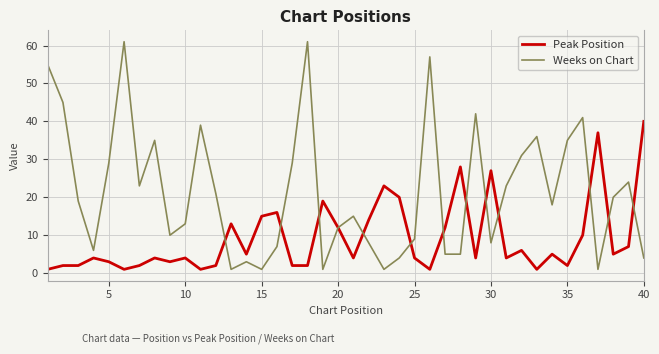

Reading left to right, extract all data points from this chart.

Peak Position: 1	2	2	4	3	1	2	4	3	4	1	2	13	5	15	16	2	2	19	12	4	14	23	20	4	1	12	28	4	27	4	6	1	5	2	10	37	5	7	40
Weeks on Chart: 55	45	19	6	29	61	23	35	10	13	39	21	1	3	1	7	29	61	1	12	15	8	1	4	9	57	5	5	42	8	23	31	36	18	35	41	1	20	24	4